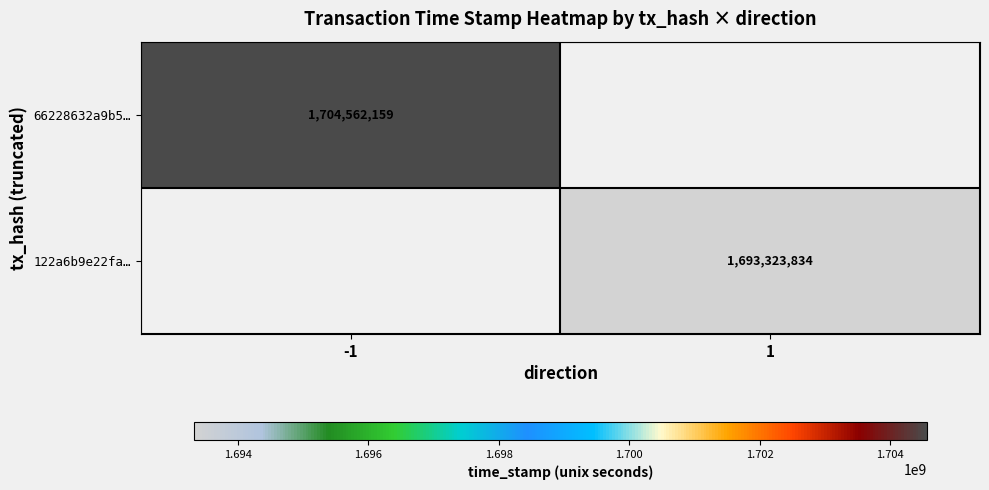

True or false: 66228632a9b5… has a value of 2482153967 at -1.

False